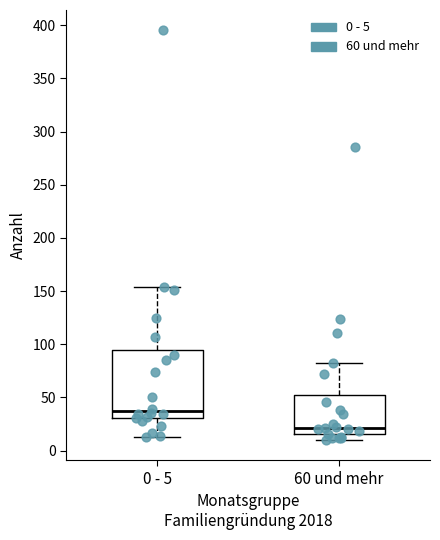

Where does the lower whisker of the box for 60 und mehr end on the y-axis? The values are not printed on the chart, so give them approximately, as read against the axis.

10